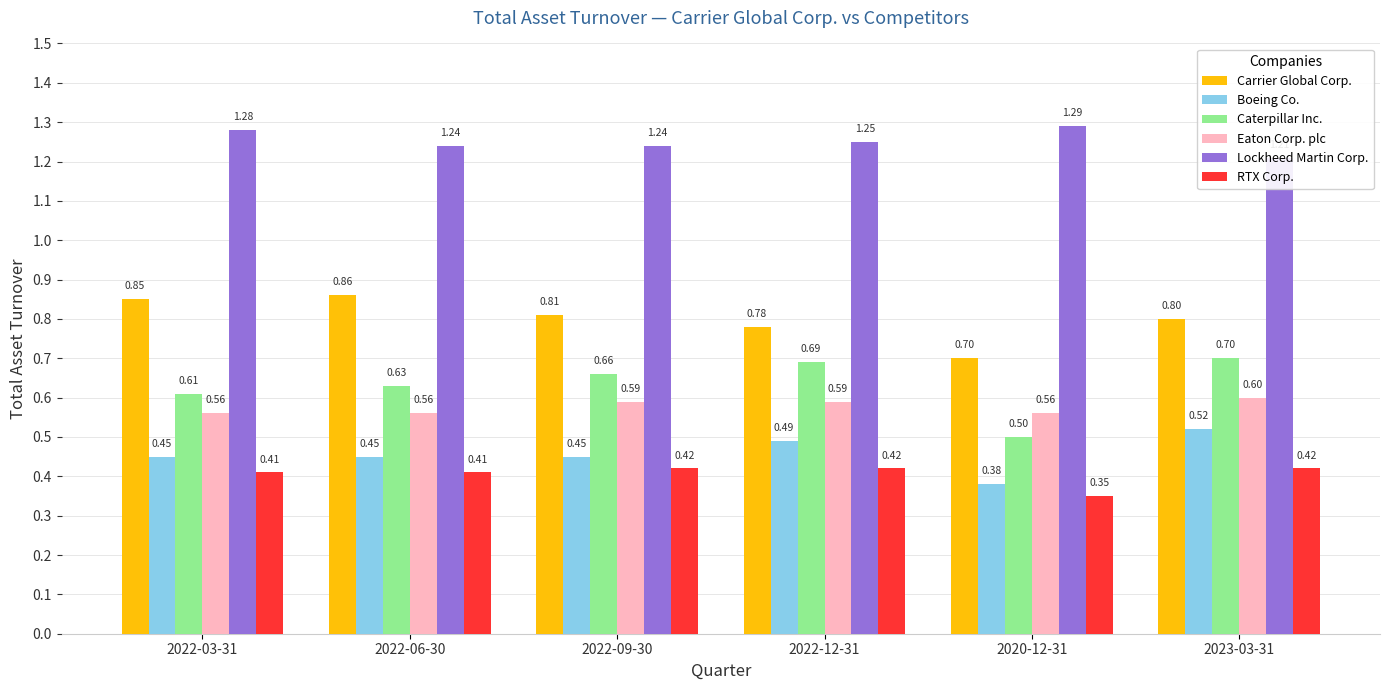

Which series has the largest range (max minus min)?

Caterpillar Inc.